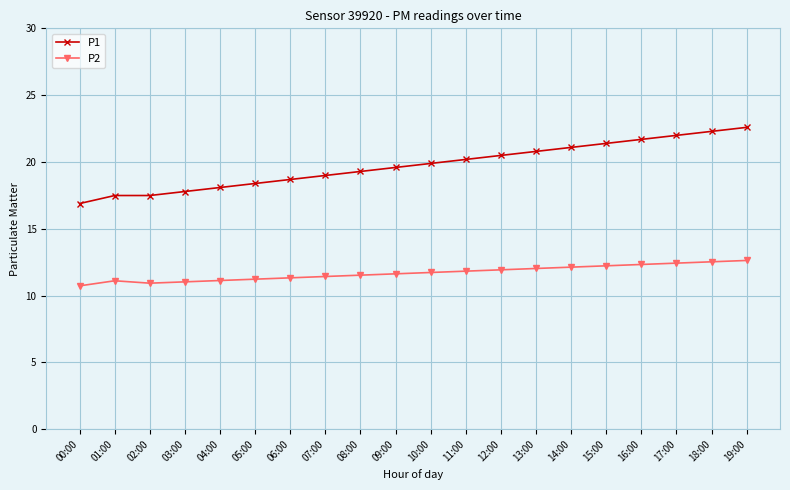

True or false: P2 and P1 cross at least once.

False